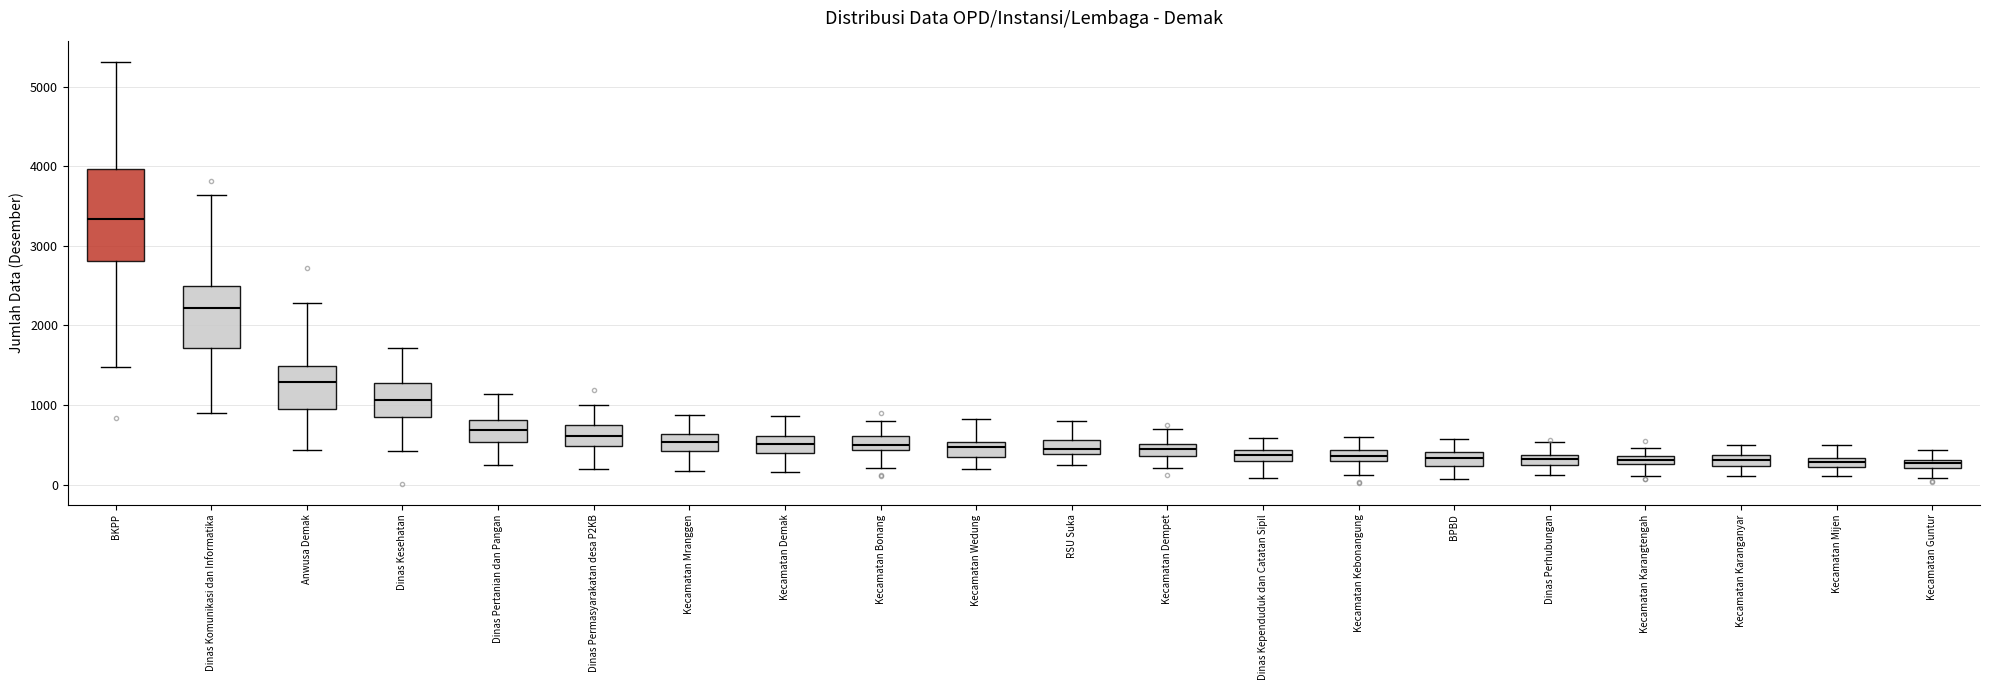

Where does the upper whisker of the box for Kecamatan Karanganyar end on the y-axis? The values are not printed on the chart, so give them approximately, as read against the axis.

500